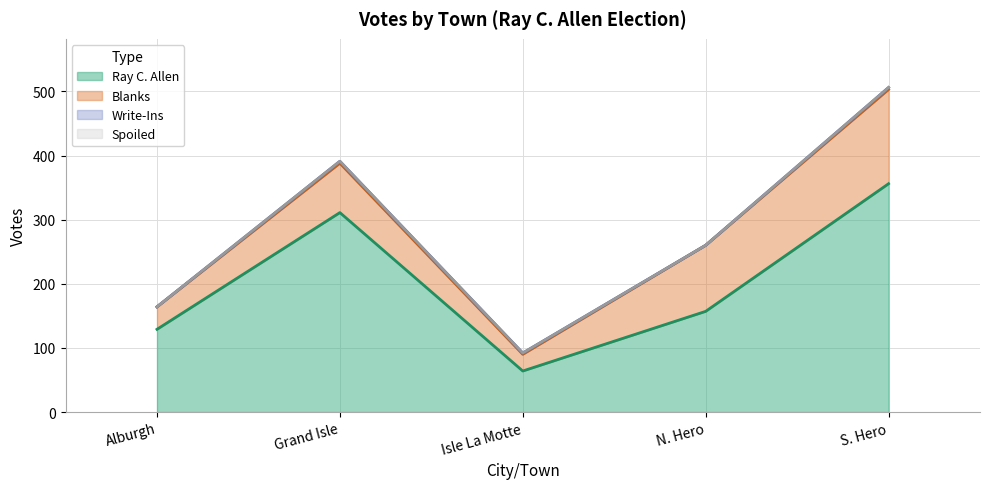

What position from the right is S. Hero?

1